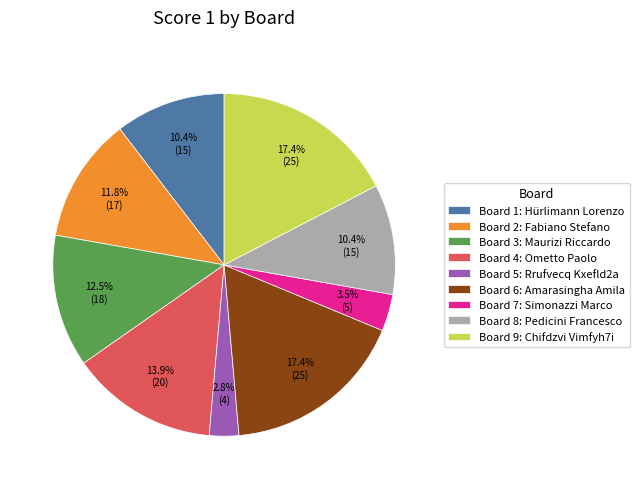

How many slices are in this pie chart?

9